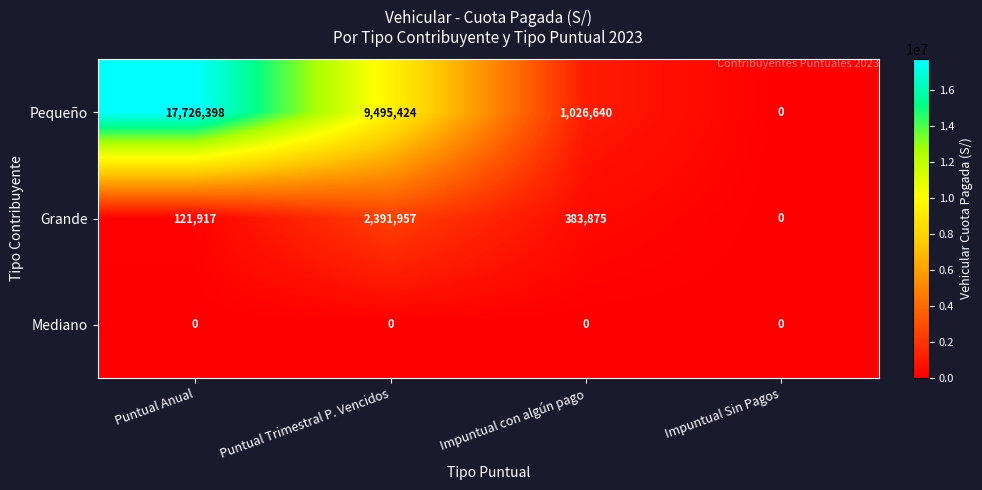

Reading right to left, what are all the values shown in this chart?

Pequeño: Impuntual Sin Pagos=0	Impuntual con algún pago=1026640	Puntual Trimestral P. Vencidos=9495424	Puntual Anual=17726398
Grande: Impuntual Sin Pagos=0	Impuntual con algún pago=383875	Puntual Trimestral P. Vencidos=2391957	Puntual Anual=121917
Mediano: Impuntual Sin Pagos=0	Impuntual con algún pago=0	Puntual Trimestral P. Vencidos=0	Puntual Anual=0